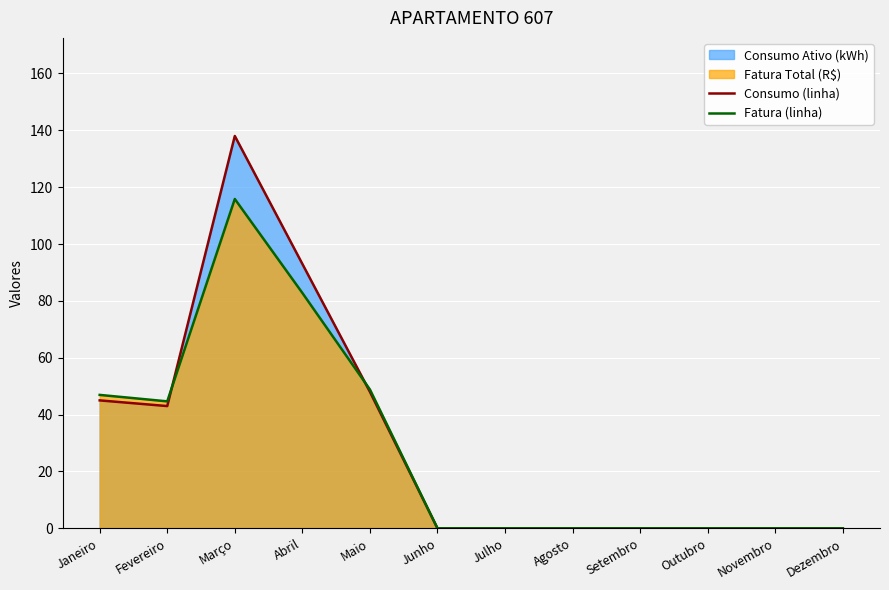

Between Agosto and Outubro, which series saw the biggest shift?

Consumo (linha)